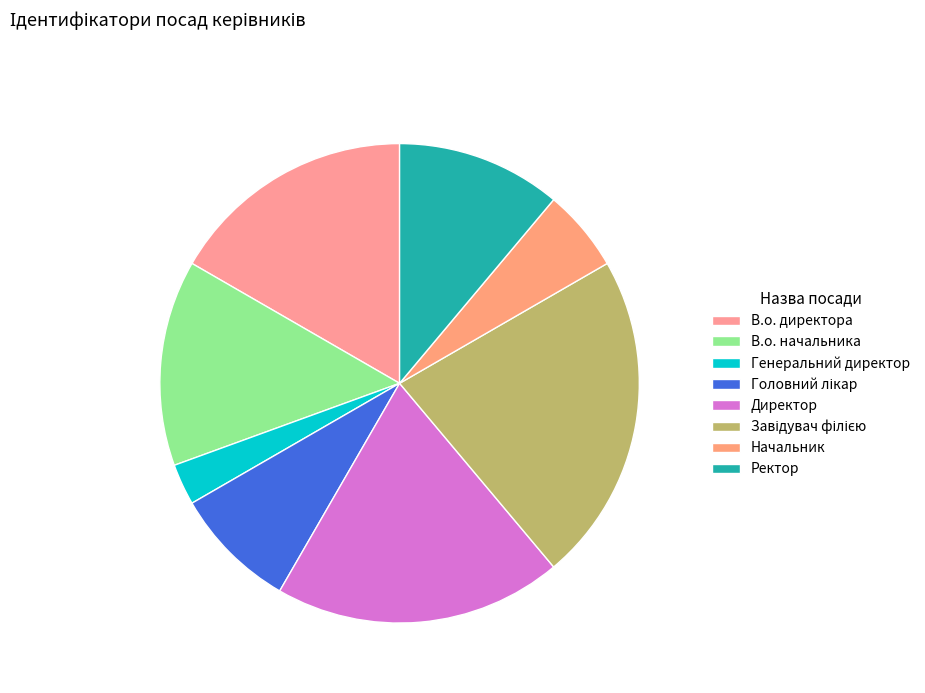

How many slices are in this pie chart?

8